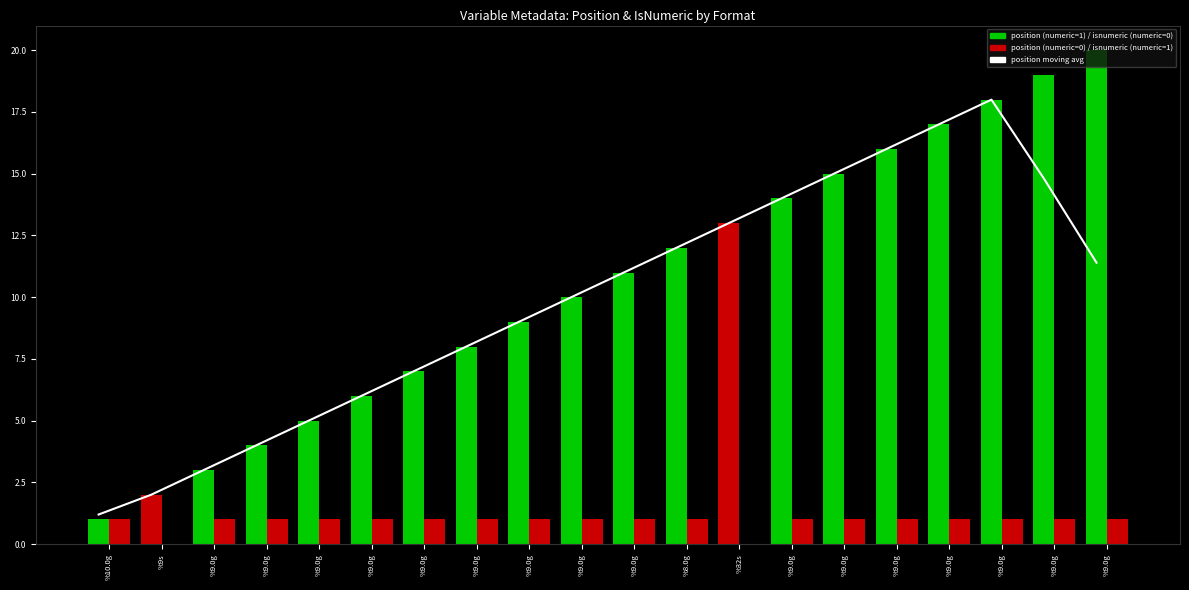

What is the label of the 16th bar from the left?

%9.0g